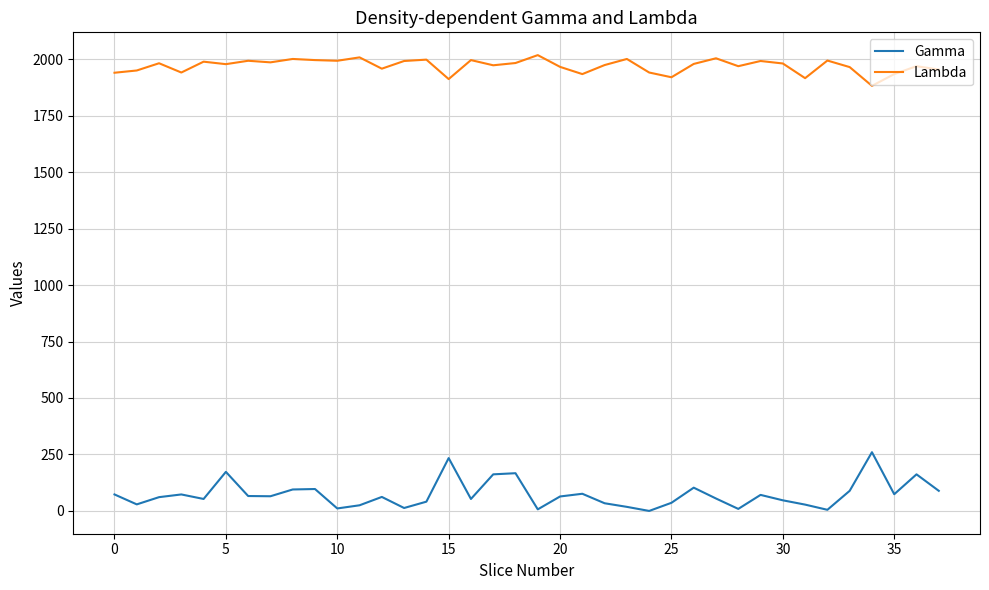

Rank the series by their average value, from lowest to highest.

Gamma, Lambda